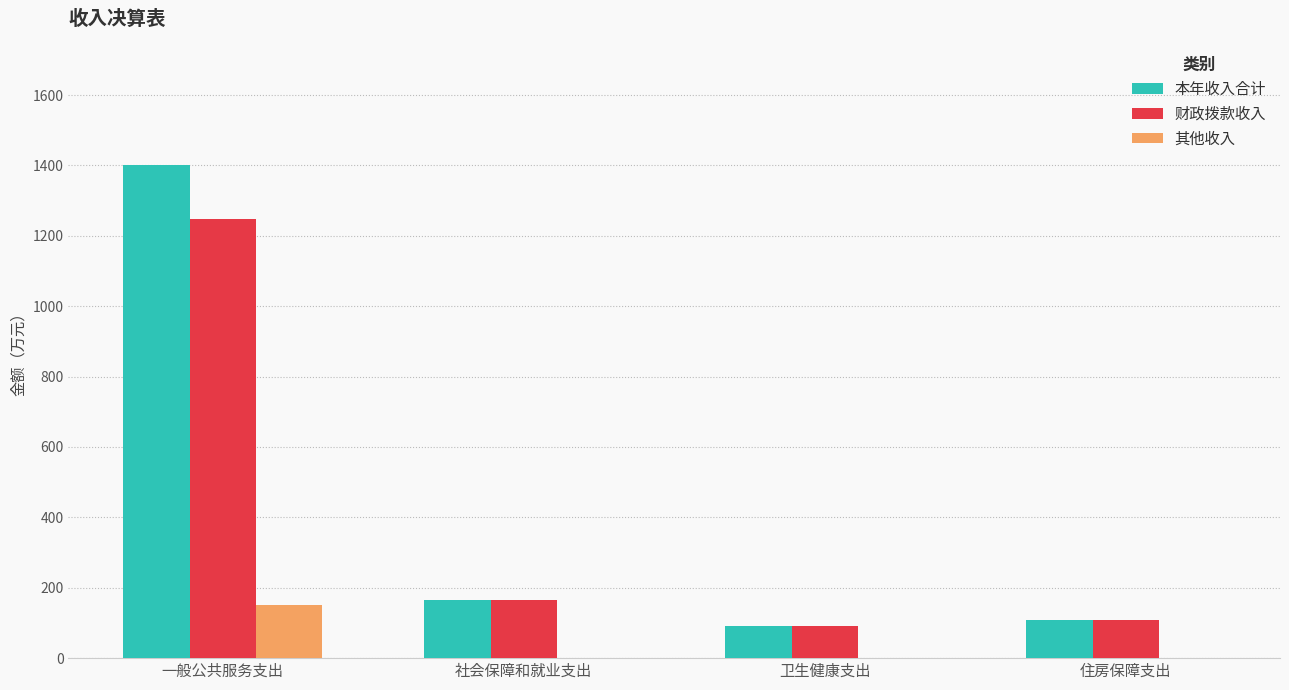

Which category has the highest value in the 其他收入 series?

一般公共服务支出